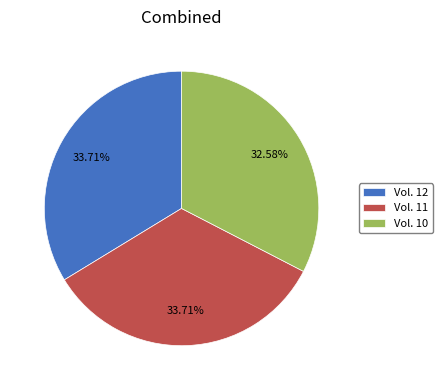

Is it true that Vol. 11 is 34% of the pie?

True